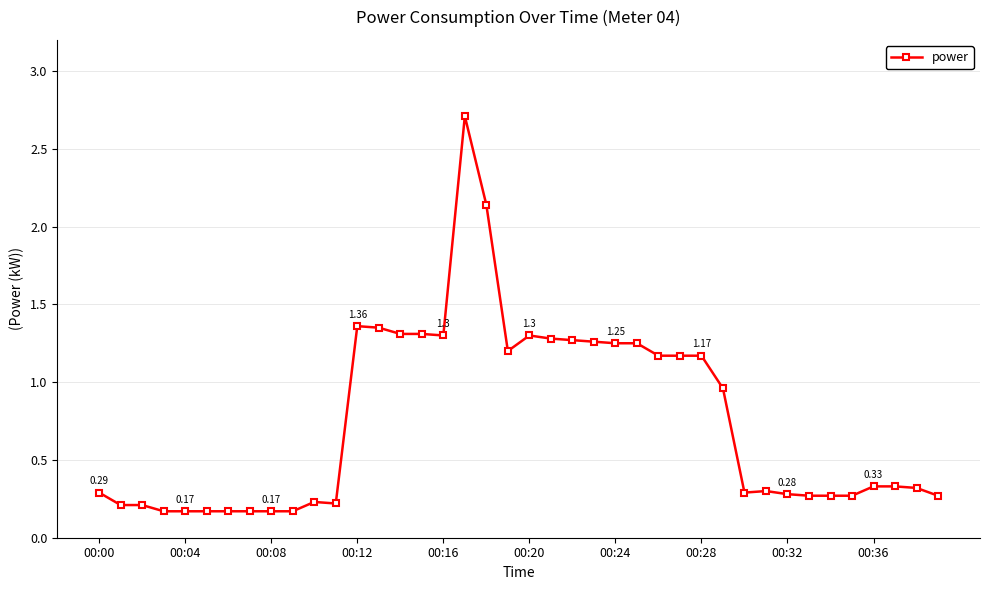

What is the average value?

0.8